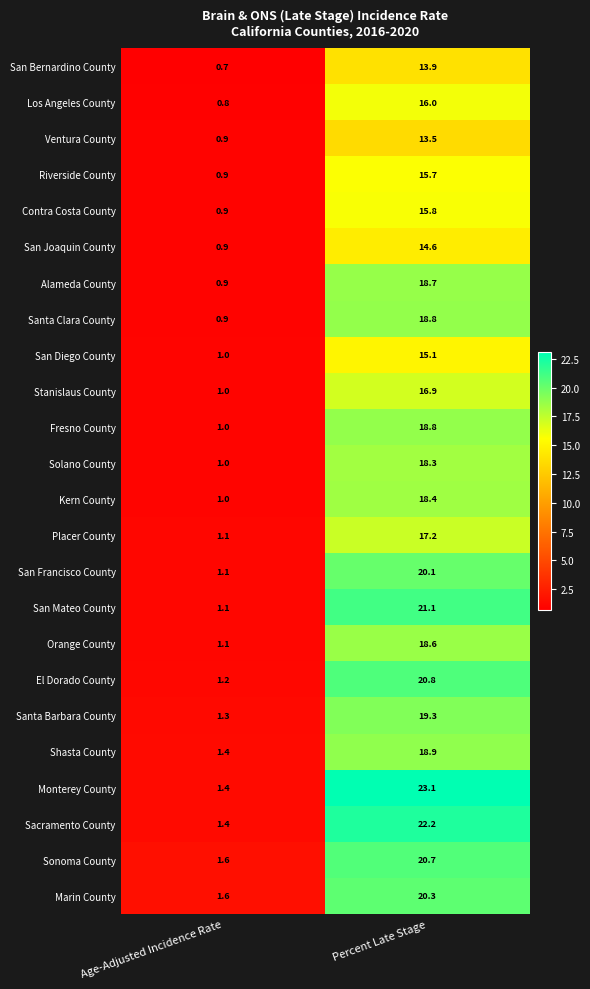

Between Age-Adjusted Incidence Rate and Percent Late Stage, which series saw the biggest shift?

Monterey County